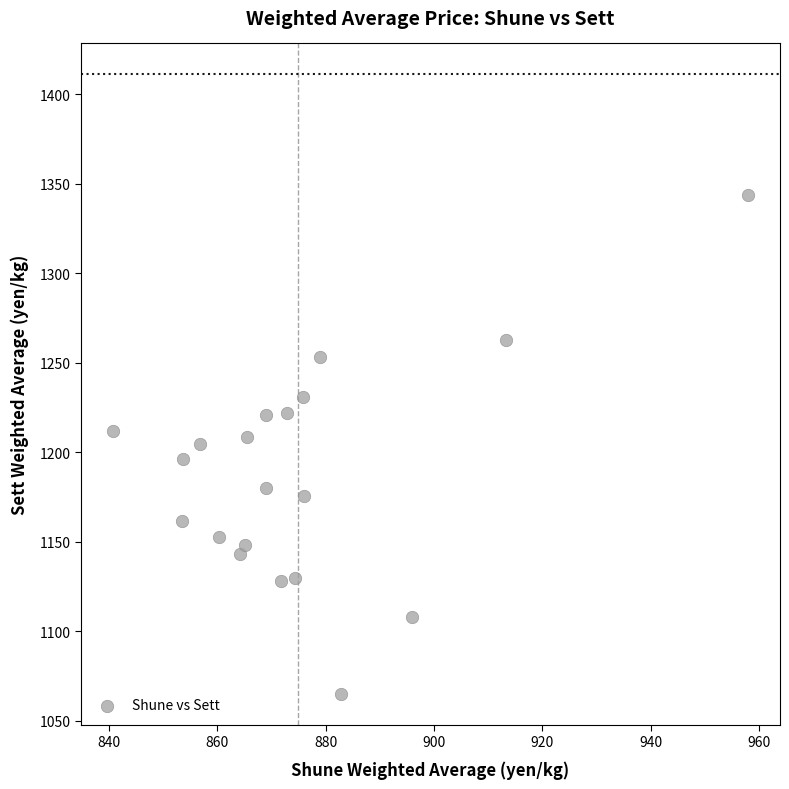

What is the range of Y values (max minus min)?

279.1